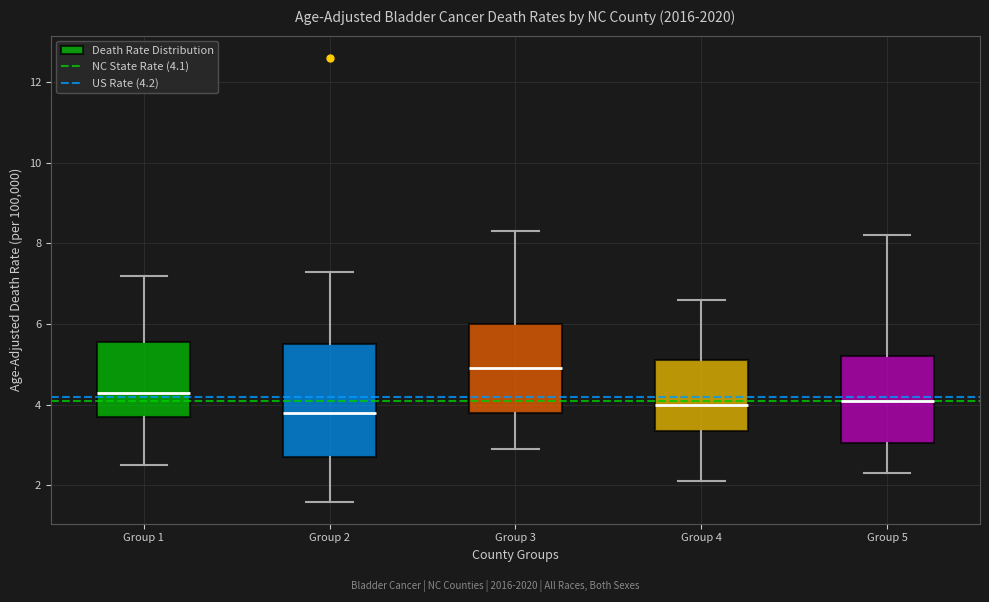

Where does the lower whisker of the box for Group 1 end on the y-axis? The values are not printed on the chart, so give them approximately, as read against the axis.

2.6